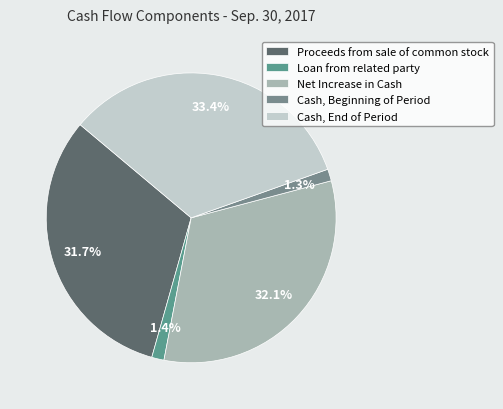

To the nearest percent, what percentage of the pie is Loan from related party?

1%